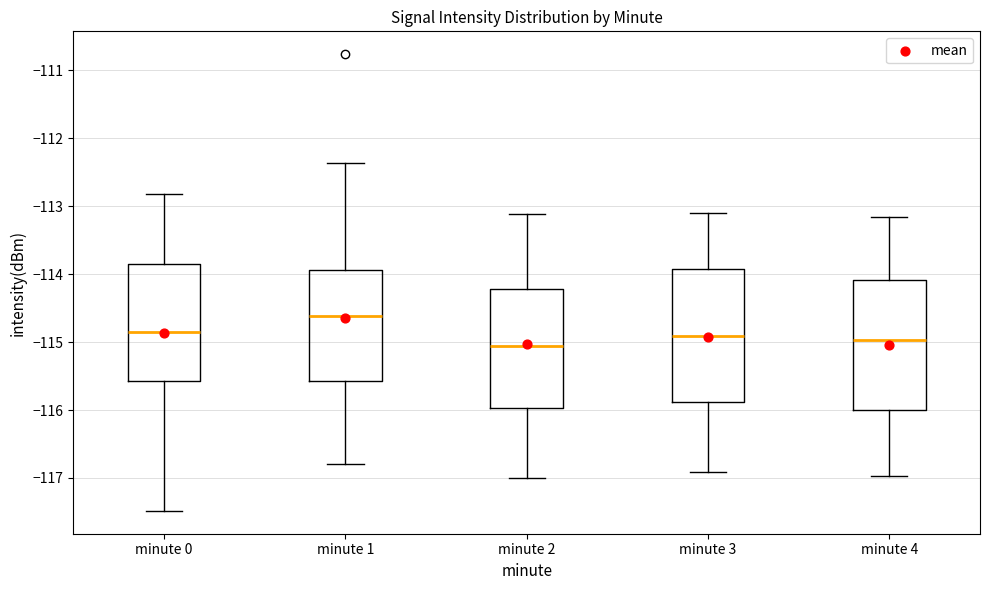

Where does the upper whisker of the box for minute 3 end on the y-axis? The values are not printed on the chart, so give them approximately, as read against the axis.

-113.1